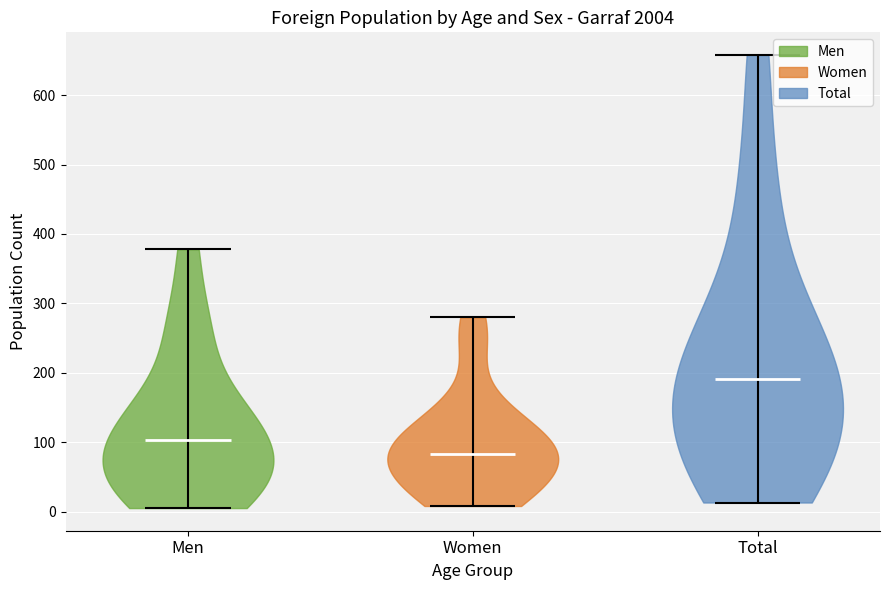

Reading left to right, read every violin against the y-axis: where its median line is, and the lowest and highest points it reaches. The values are not printed on the chart, so give them approximately, as read against the axis.

Men: median line 100, lowest point 10, highest point 380
Women: median line 80, lowest point 10, highest point 280
Total: median line 190, lowest point 10, highest point 660